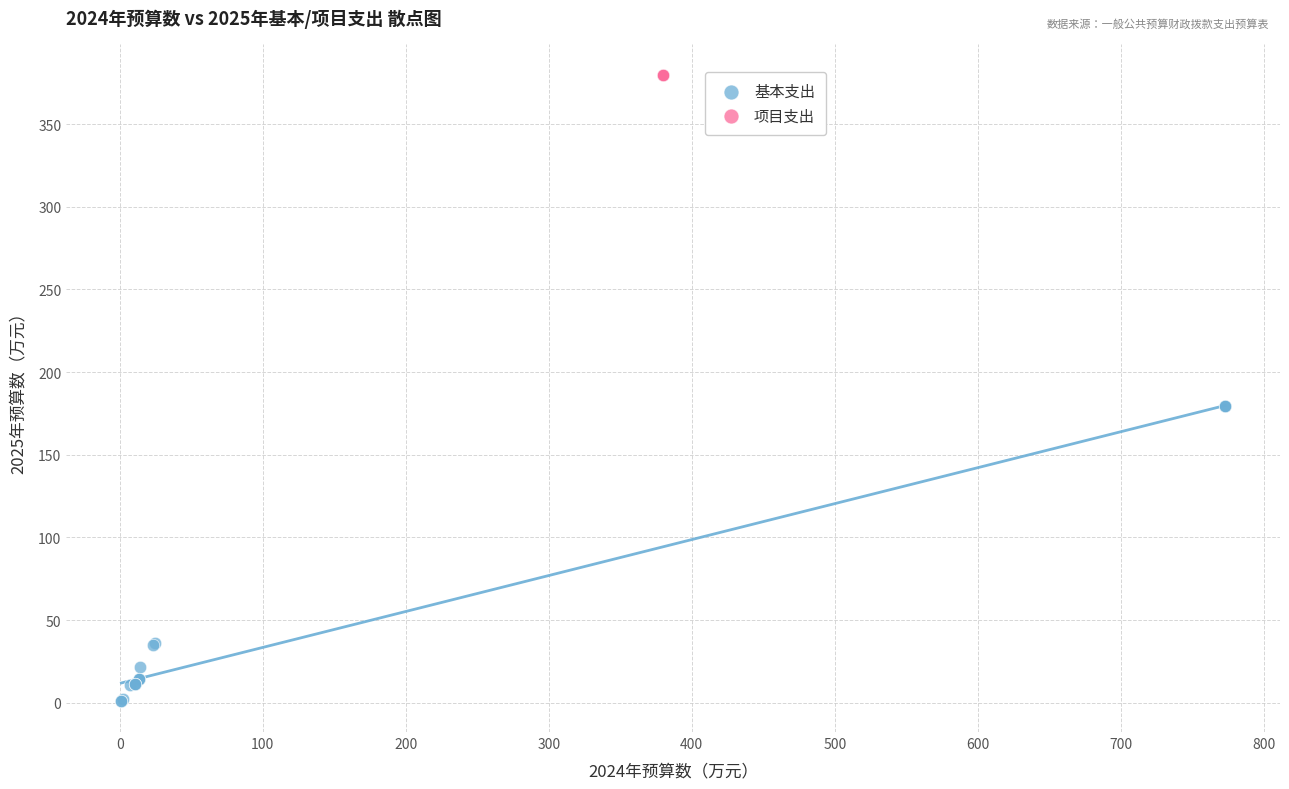

Which series reaches the minimum Y coordinate?

基本支出